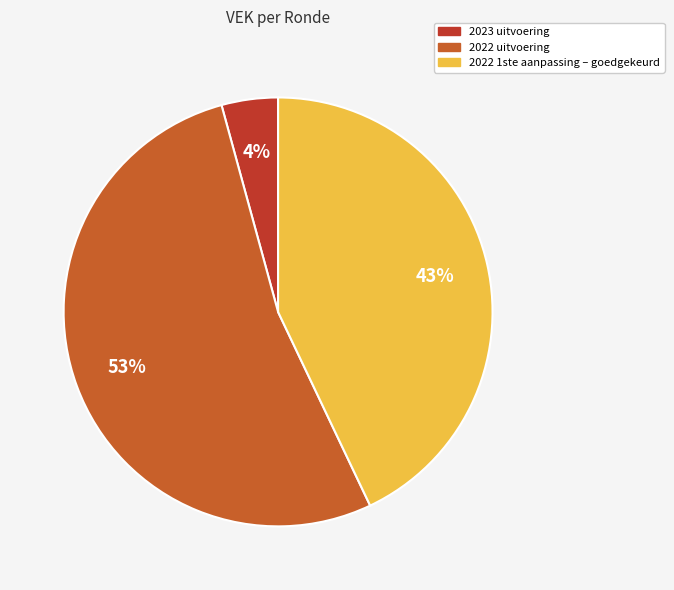

How many segments does this pie chart have?

3